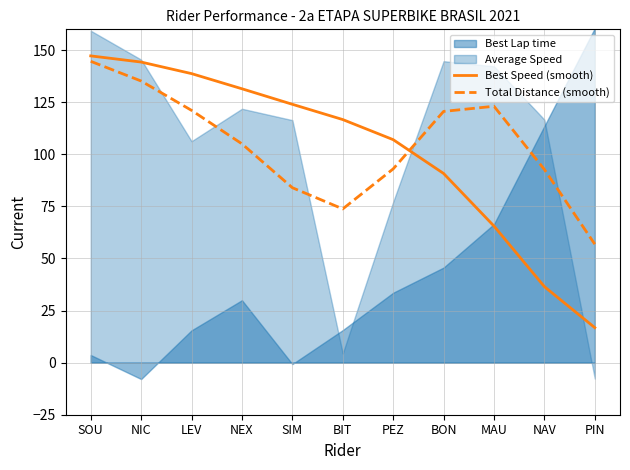

List the labels in order of Total Distance (smooth) value, smallest first.

PIN, BIT, SIM, NAV, PEZ, NEX, BON, LEV, MAU, NIC, SOU